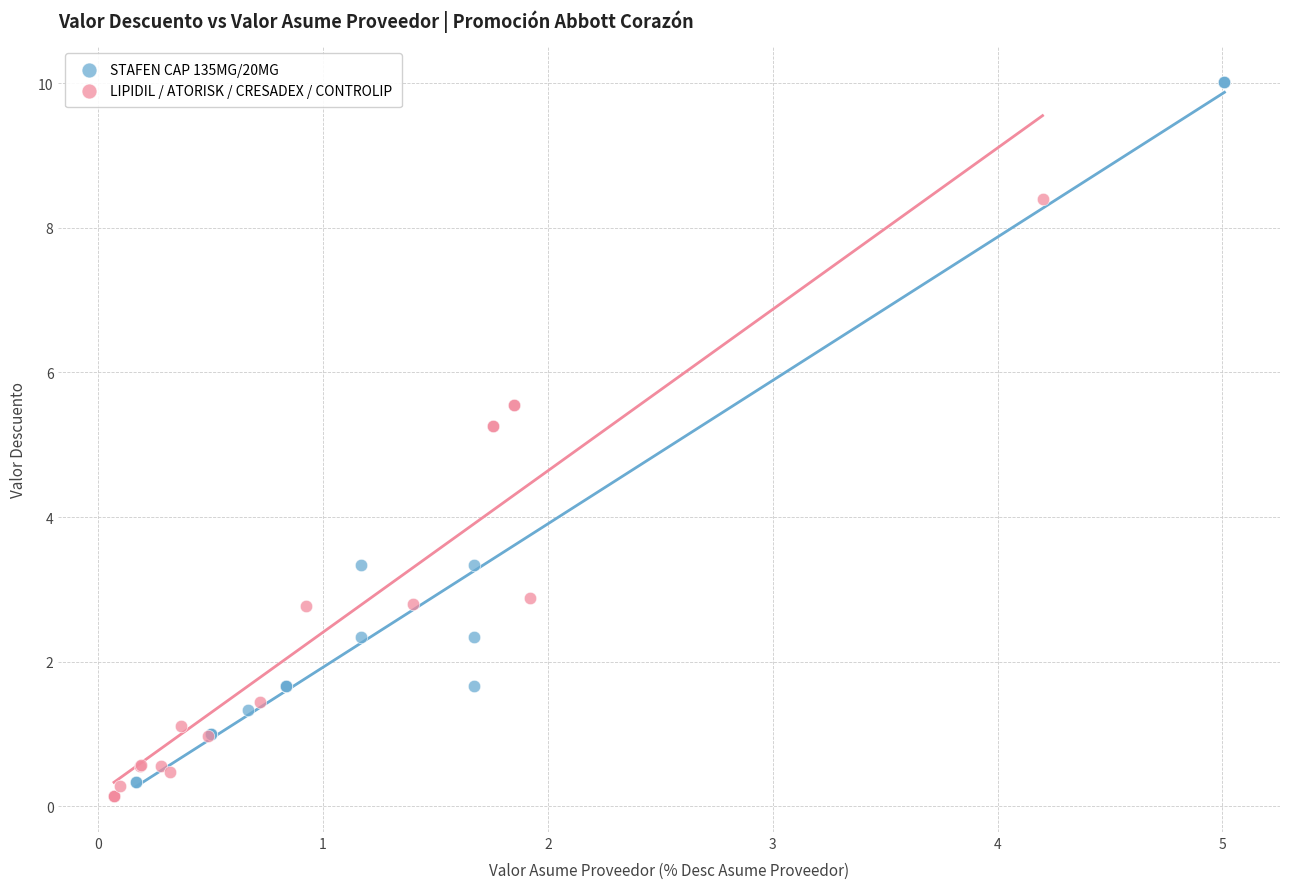

What are all the series names shown in the legend?

STAFEN CAP 135MG/20MG, LIPIDIL / ATORISK / CRESADEX / CONTROLIP